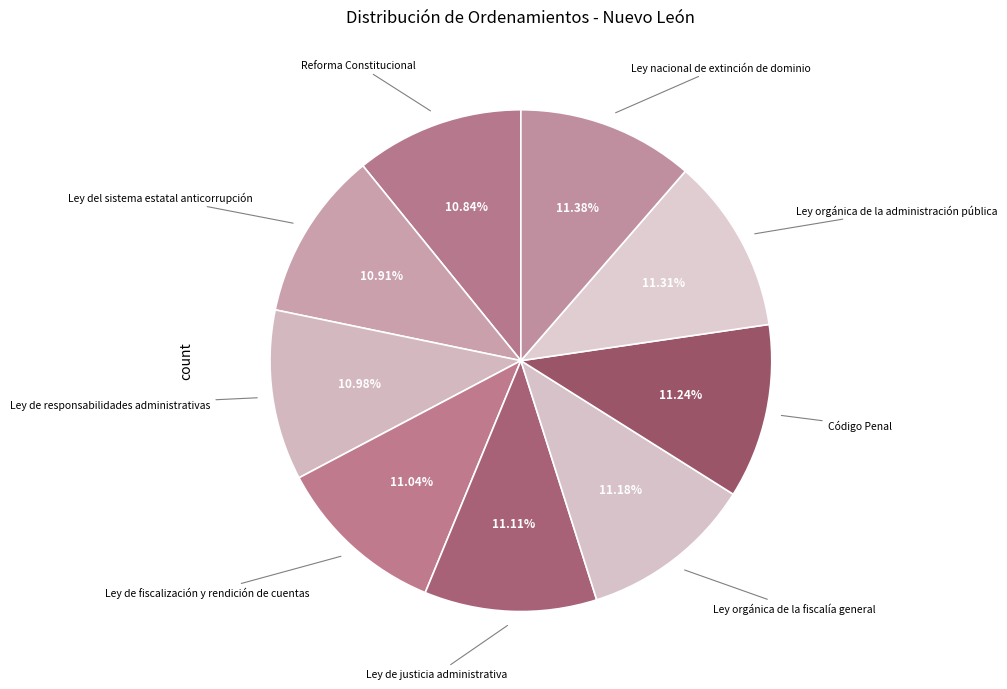

Approximately how many times larger is the value at Código Penal compared to Ley de fiscalización y rendición de cuentas?

1.0